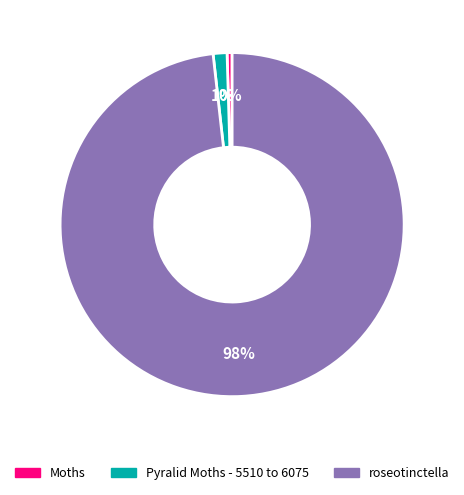

Is there a majority slice in this chart?

Yes